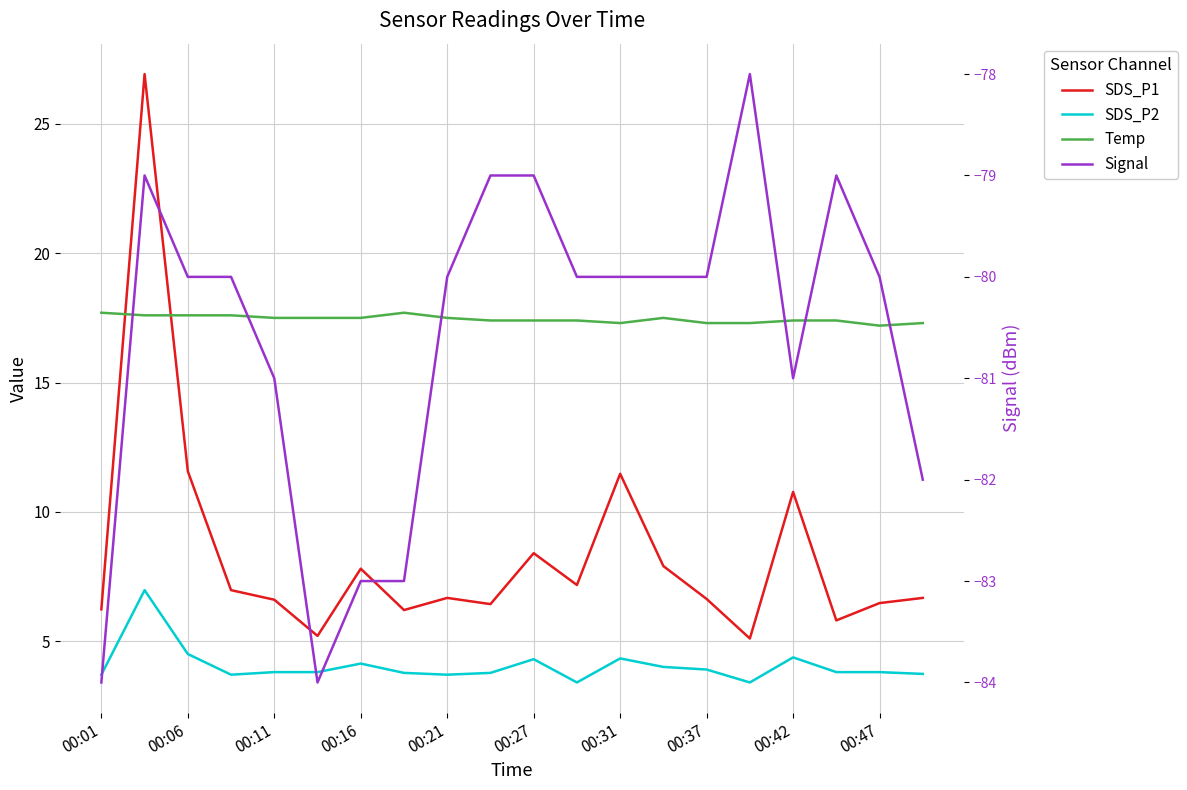

What is the difference between the second highest and second lowest values in the Signal series?

5.0